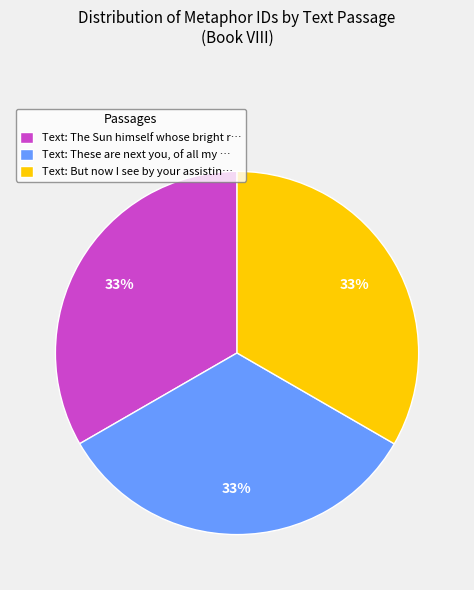

Approximately how many times larger is the value at Text: But now I see by your assistin… compared to Text: The Sun himself whose bright r…?

1.0